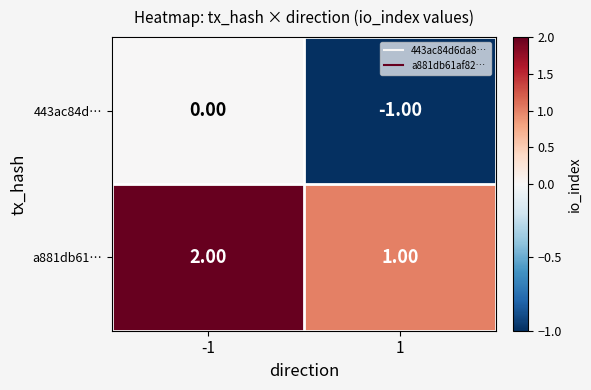

What is the sum of all a881db61… values?

3